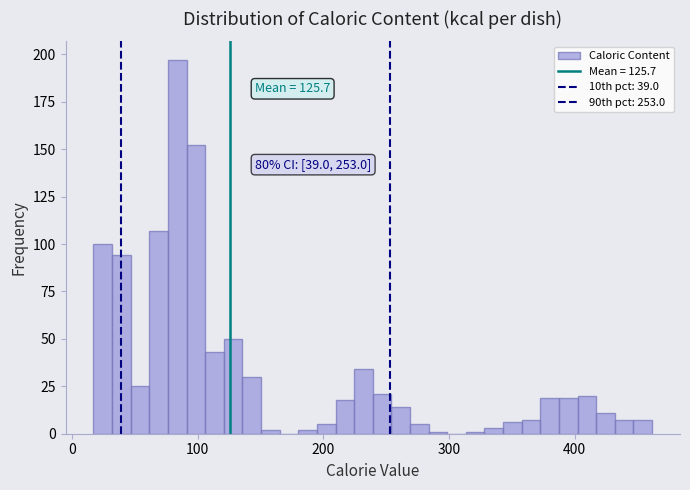

Read against the x-axis, roughly where is the centre of the tallest bar?

80